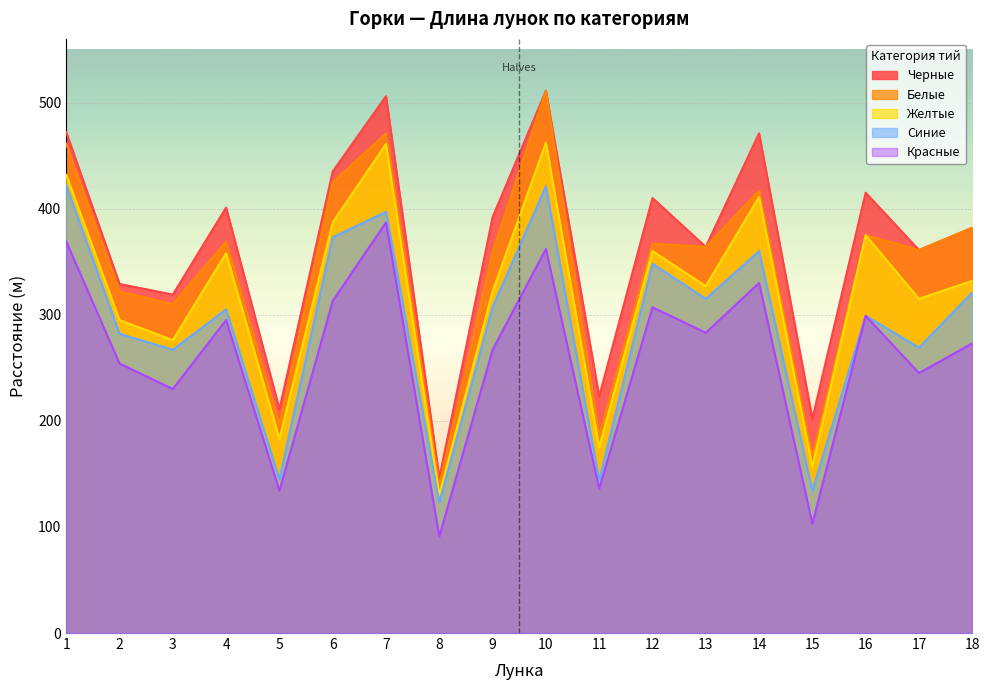

Rank the categories by Красные value from lowest to highest.

8, 15, 5, 11, 3, 17, 2, 9, 18, 13, 4, 16, 12, 6, 14, 10, 1, 7